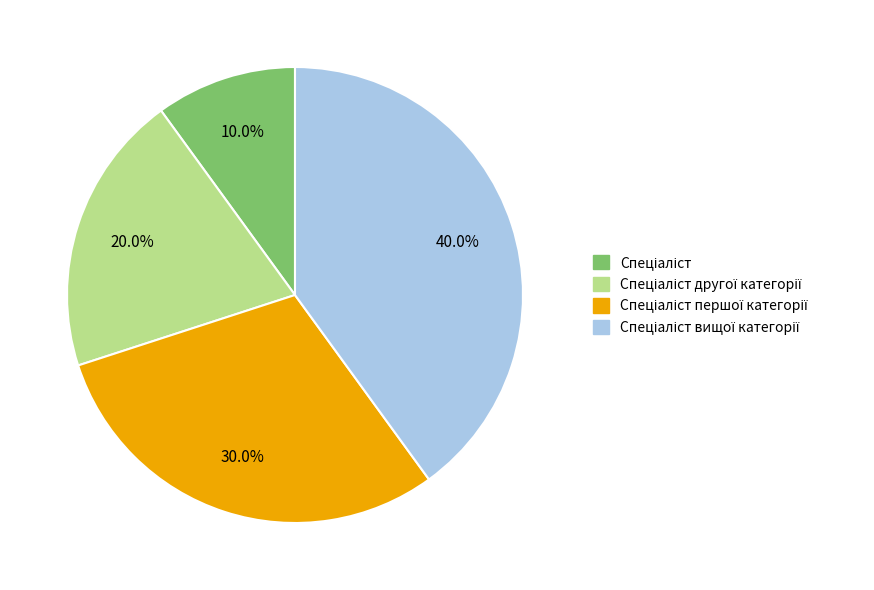

To the nearest percent, what is the difference between the largest and smallest slice percentages?

30%